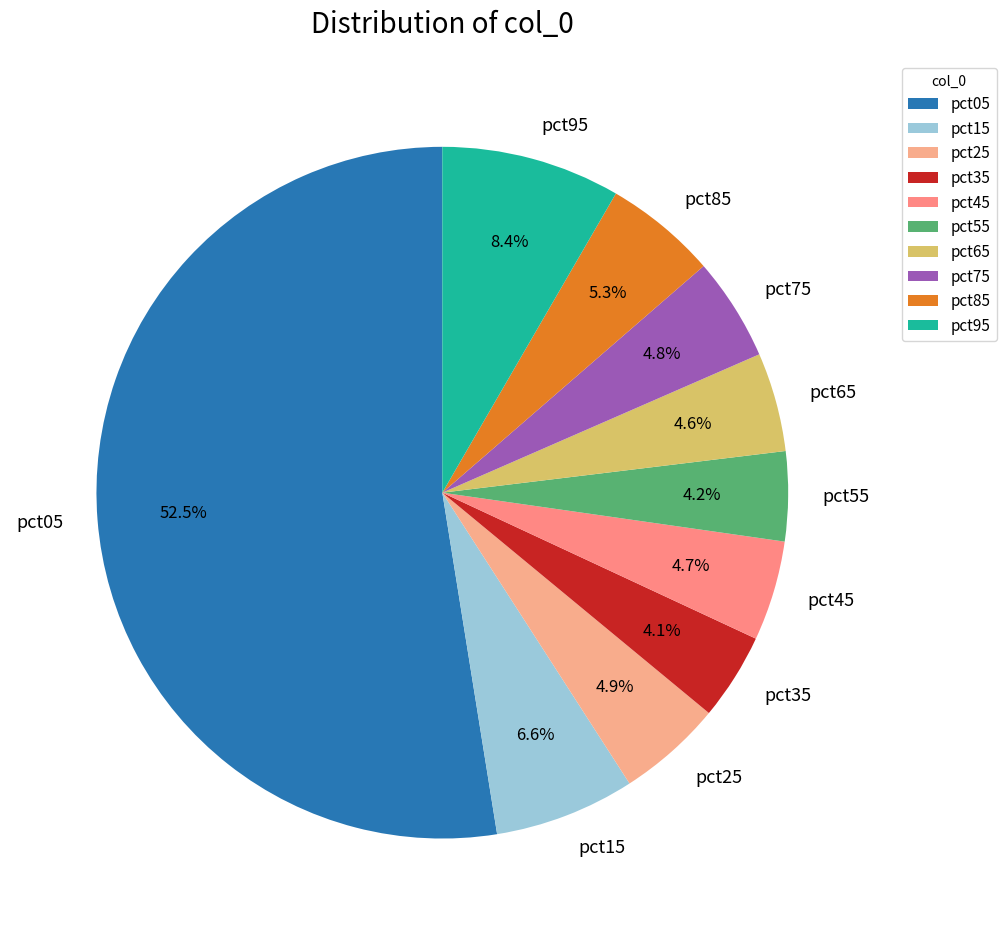

The pct85 slice represents 1% of the pie. True or false?

False